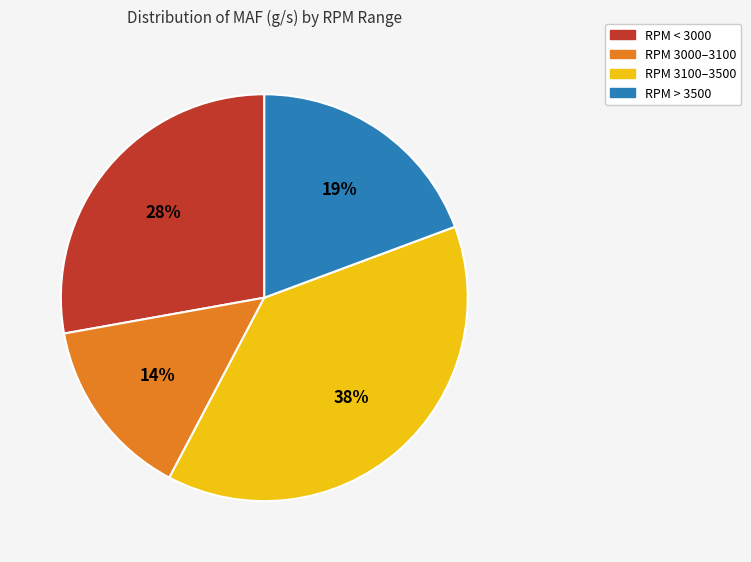

To the nearest percent, what is the average slice percentage?

25%